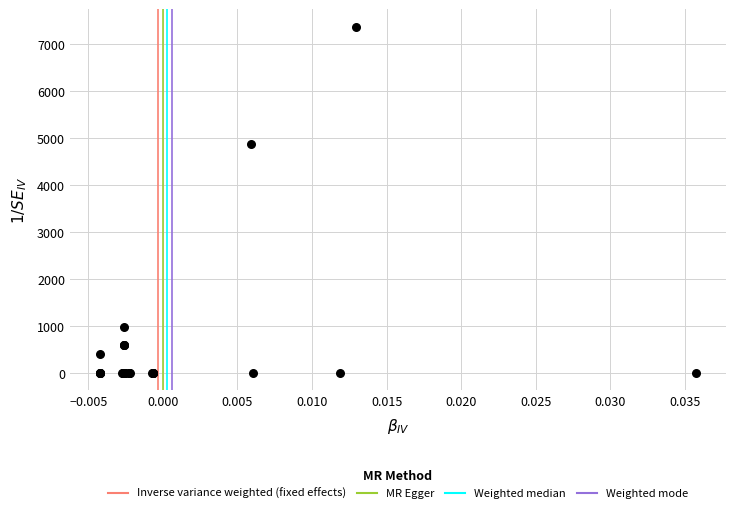

What Y value in the scatter plot is closest to 3684?

4864.5